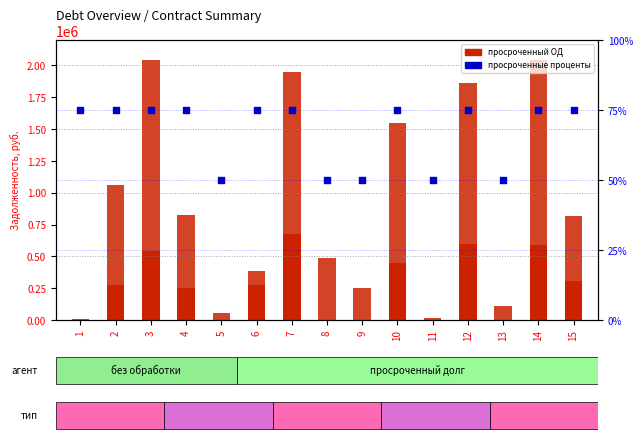

Which series has the largest Y range (max minus min)?

Остаток просроченной задолженности по процентам